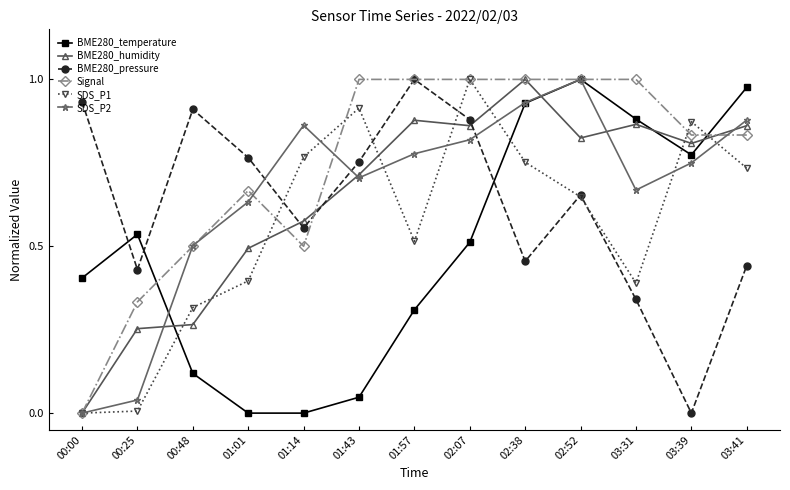

True or false: BME280_pressure has more than 2 points higher than both neighbors.

True